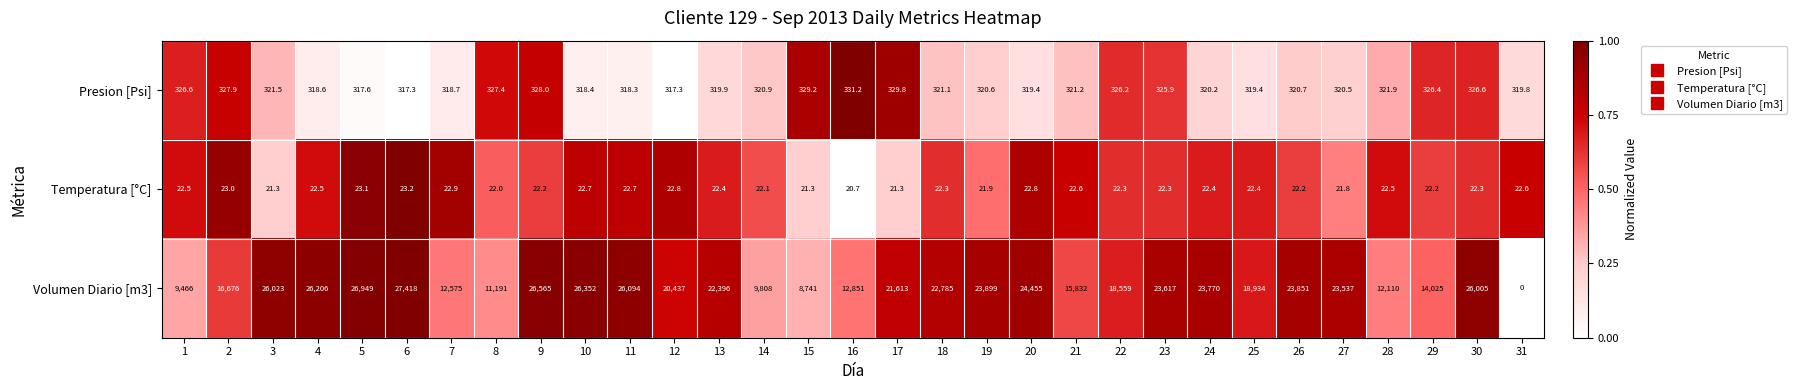

Which series has the largest total across all categories?

Volumen Diario [m3]